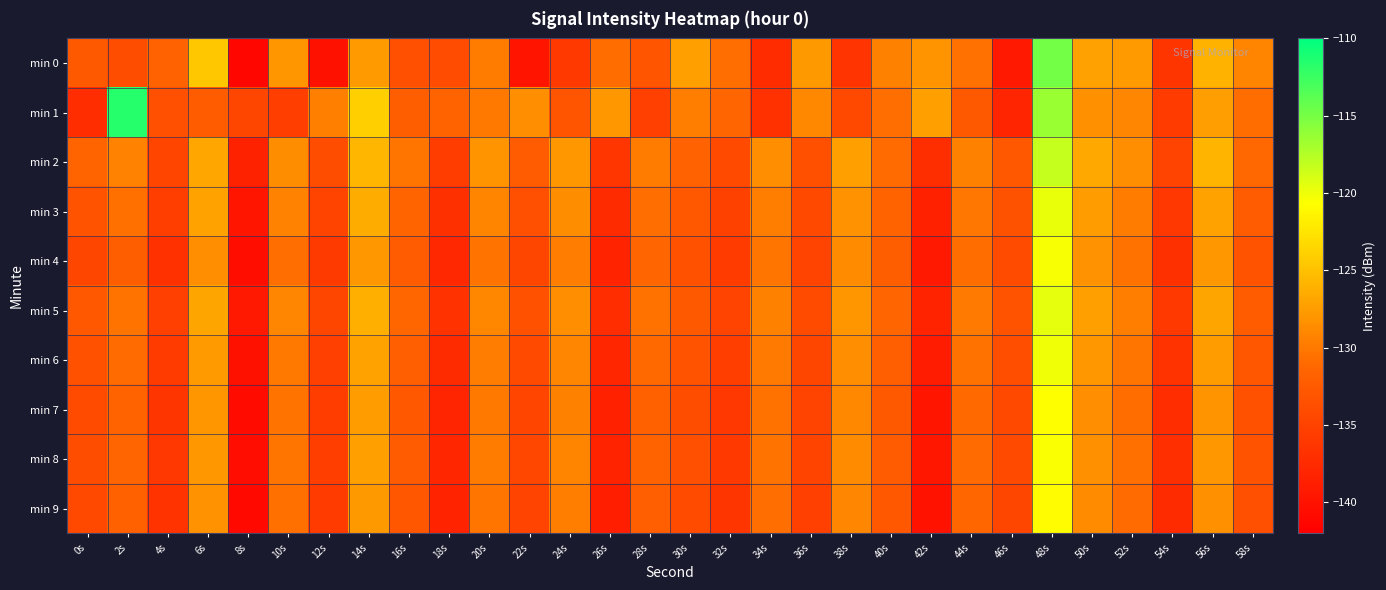

At 46s, list the series in order from largest to smallest.

min 2, min 5, min 3, min 6, min 4, min 8, min 7, min 9, min 1, min 0